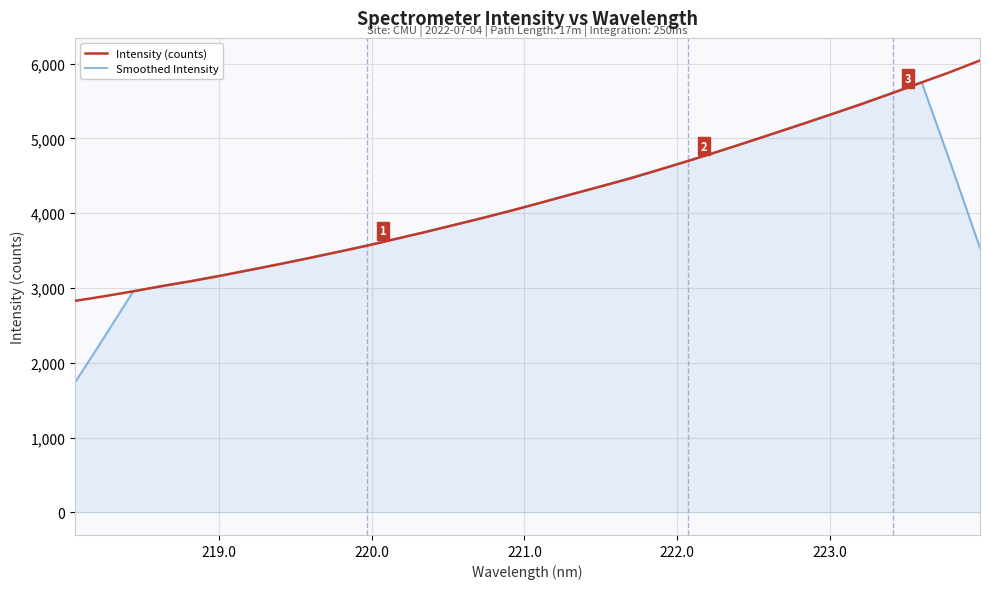

What is the difference between the maximum and minimum values in the Intensity (counts) series?

3214.9